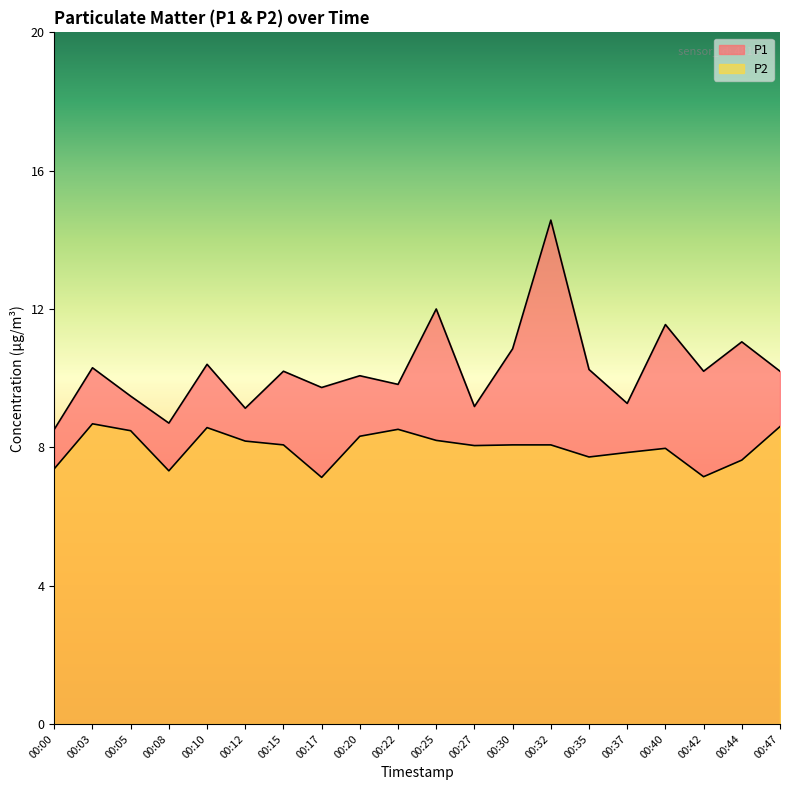

Reading left to right, extract all data points from this chart.

P1: 8.5	10.3	9.5	8.7	10.4	9.1	10.2	9.7	10.1	9.8	12.0	9.2	10.8	14.6	10.2	9.3	11.6	10.2	11.1	10.2
P2: 7.4	8.7	8.5	7.3	8.6	8.2	8.1	7.1	8.3	8.5	8.2	8.1	8.1	8.1	7.7	7.8	8.0	7.2	7.6	8.6